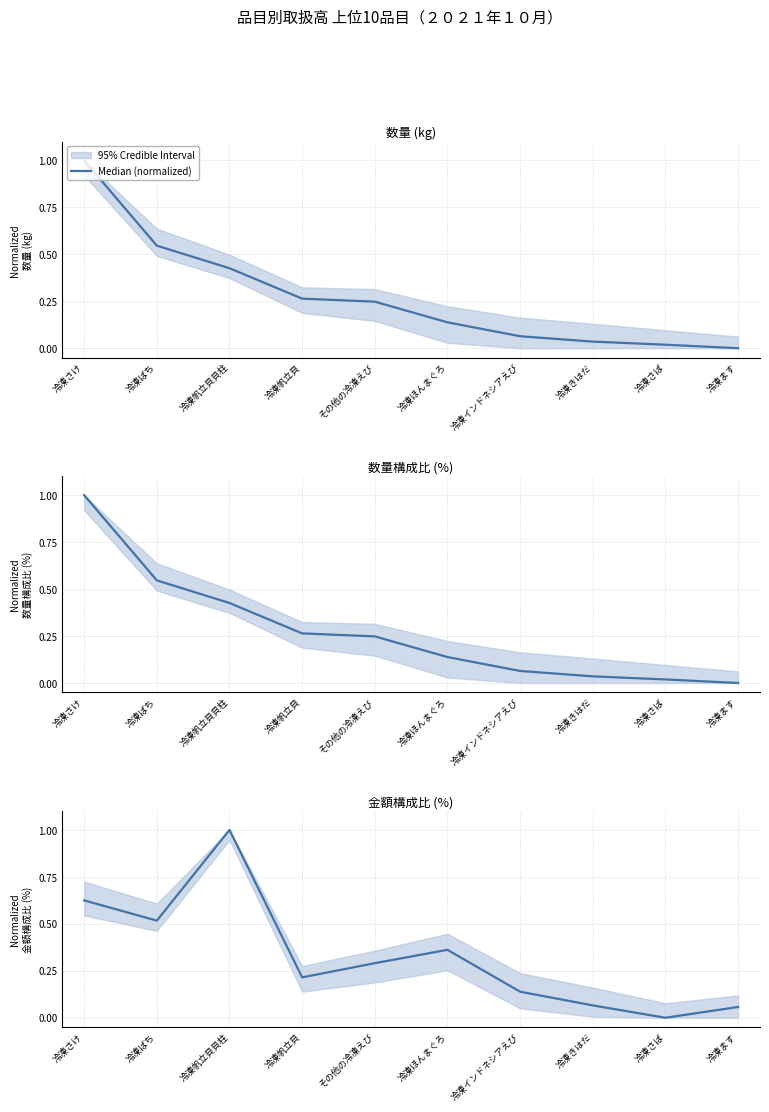

What is the change in value from 冷凍帆立貝貝柱 to 冷凍さば?

-1.0